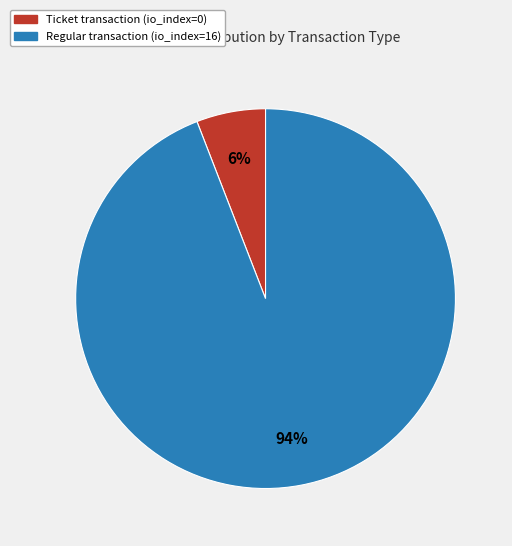

How many segments does this pie chart have?

2